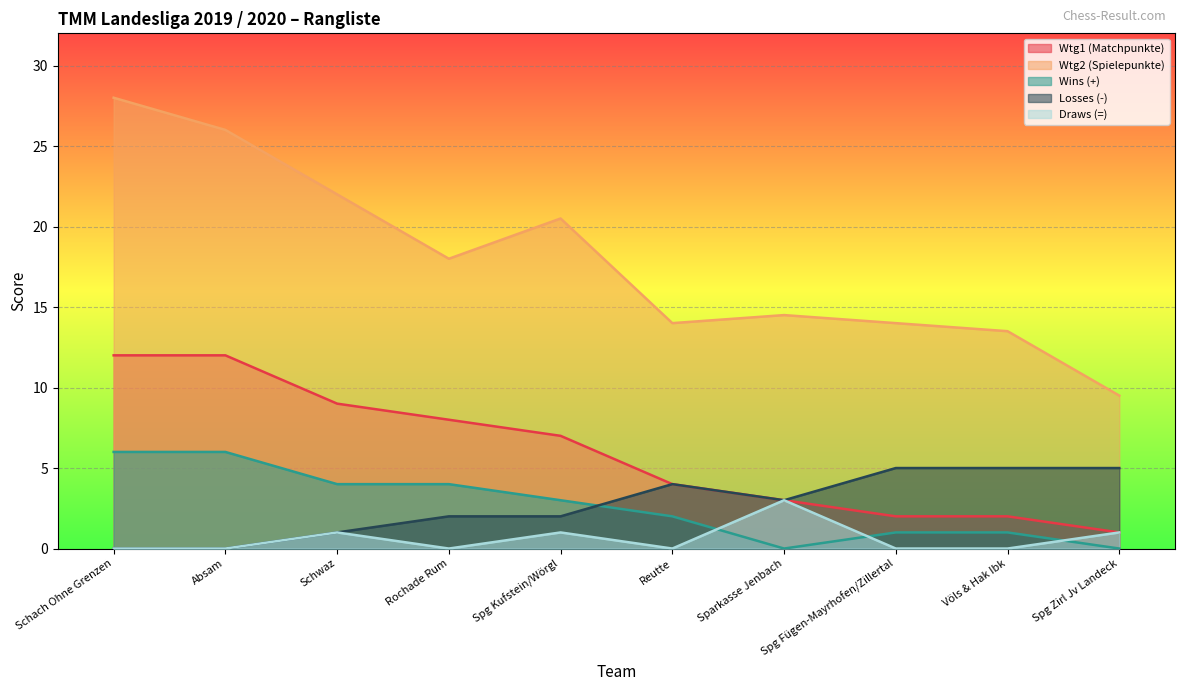

The Draws (=) series shows 3.0 at Sparkasse Jenbach. True or false?

True